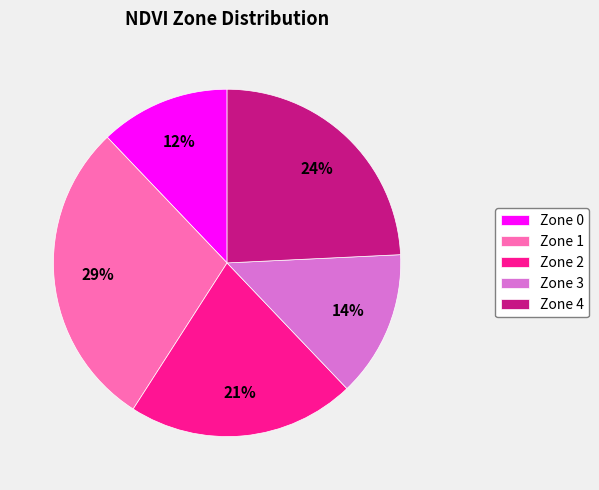

Approximately how many times larger is the value at Zone 1 compared to Zone 2?

1.4